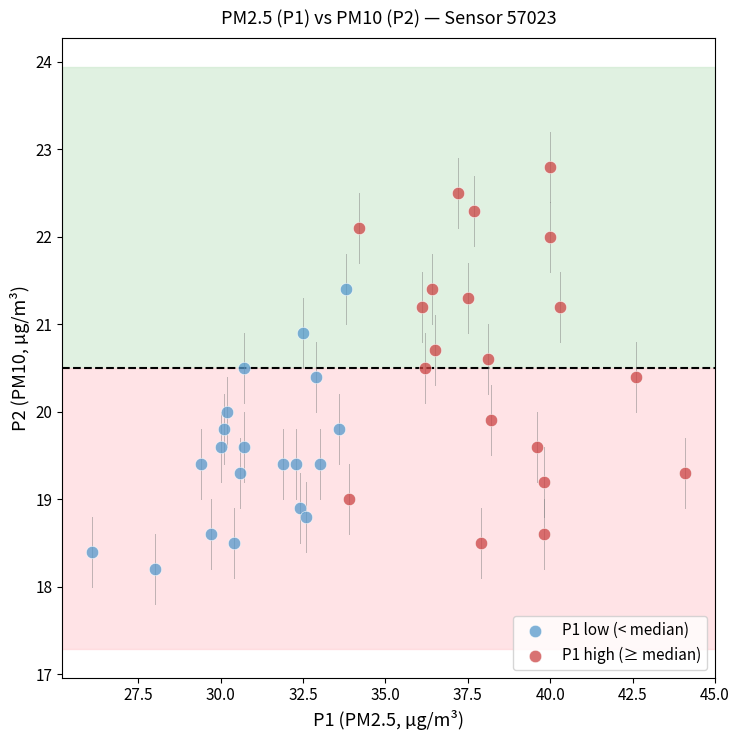

Which series reaches the minimum Y coordinate?

P1 low (< median)